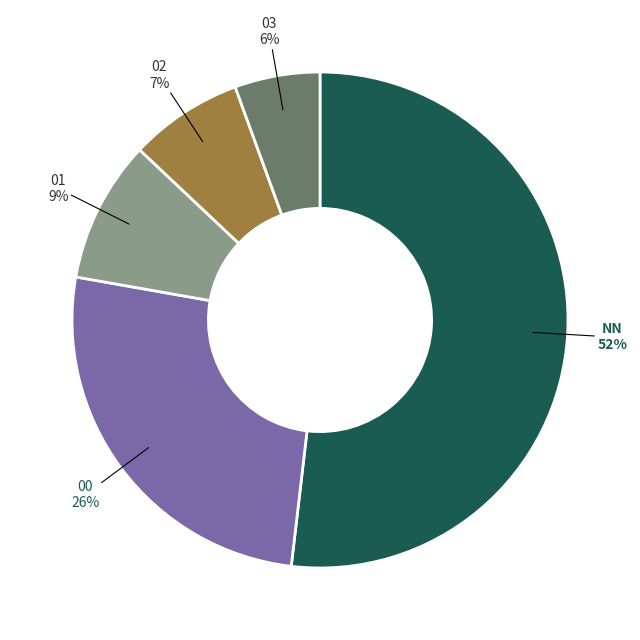

Is NN the majority of the pie?

Yes